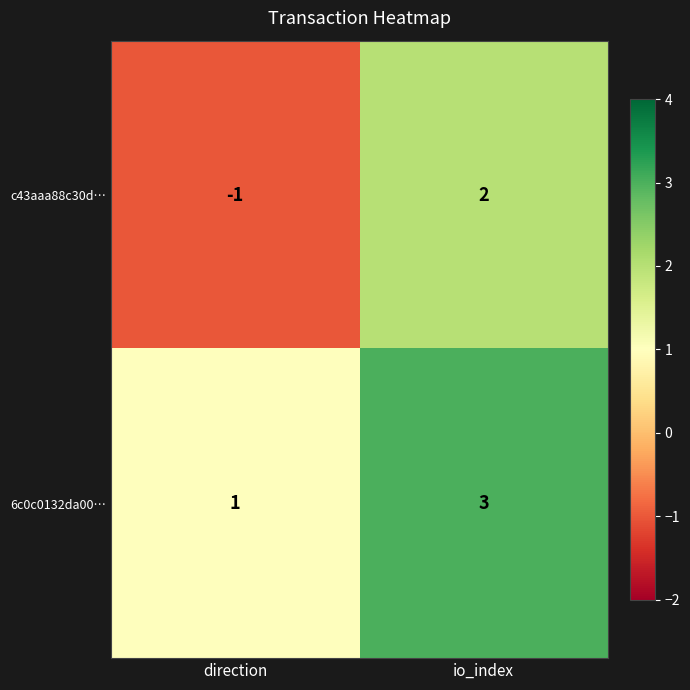

Rank the series by their average value, from lowest to highest.

c43aaa88c30d…, 6c0c0132da00…